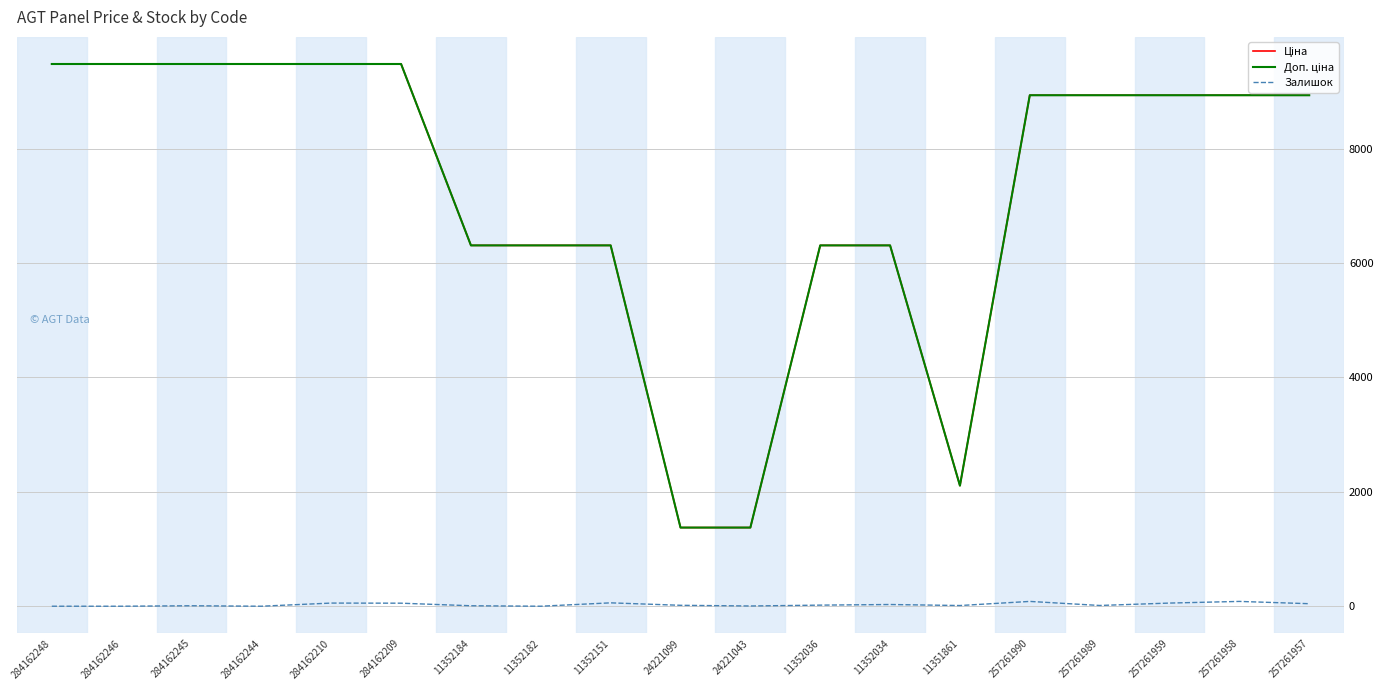

What is the maximum value shown in the chart?

9480.1